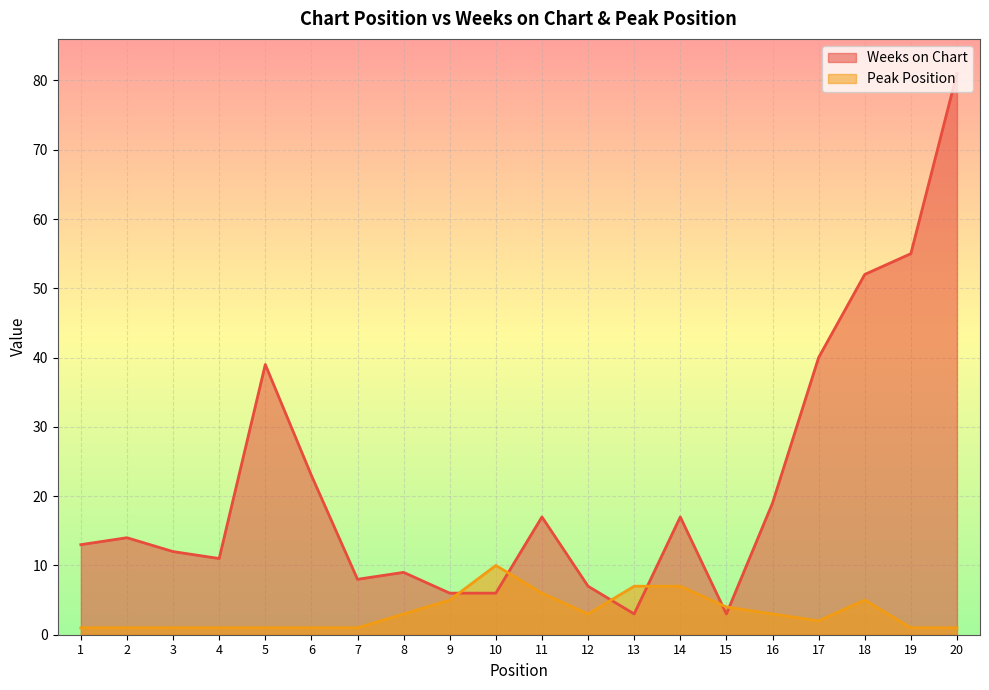

At which label does Weeks on Chart first exceed 14?

5